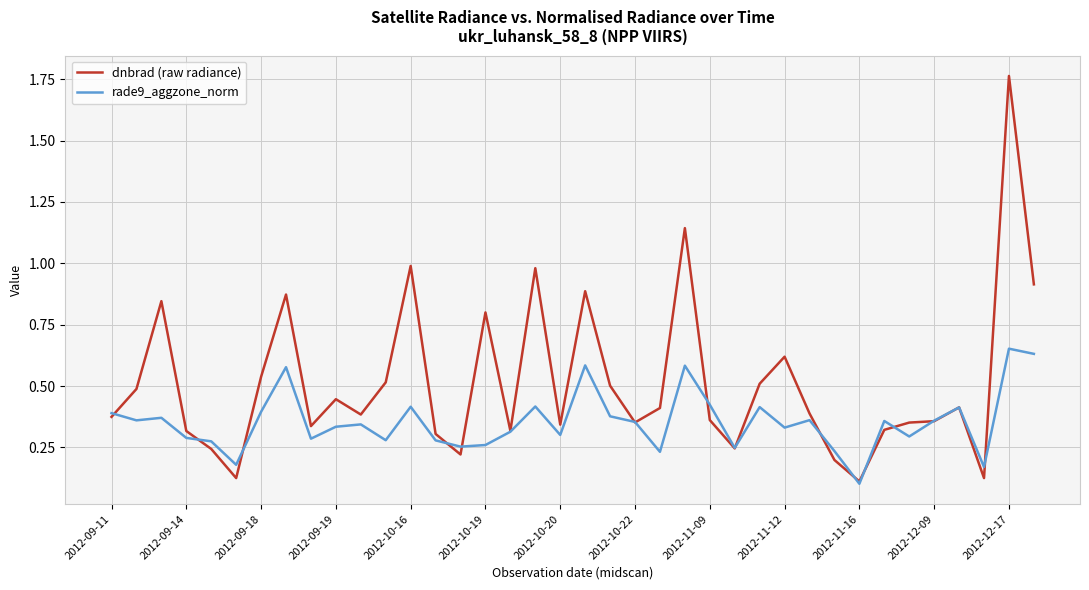

Which series has the largest total across all categories?

dnbrad (raw radiance)